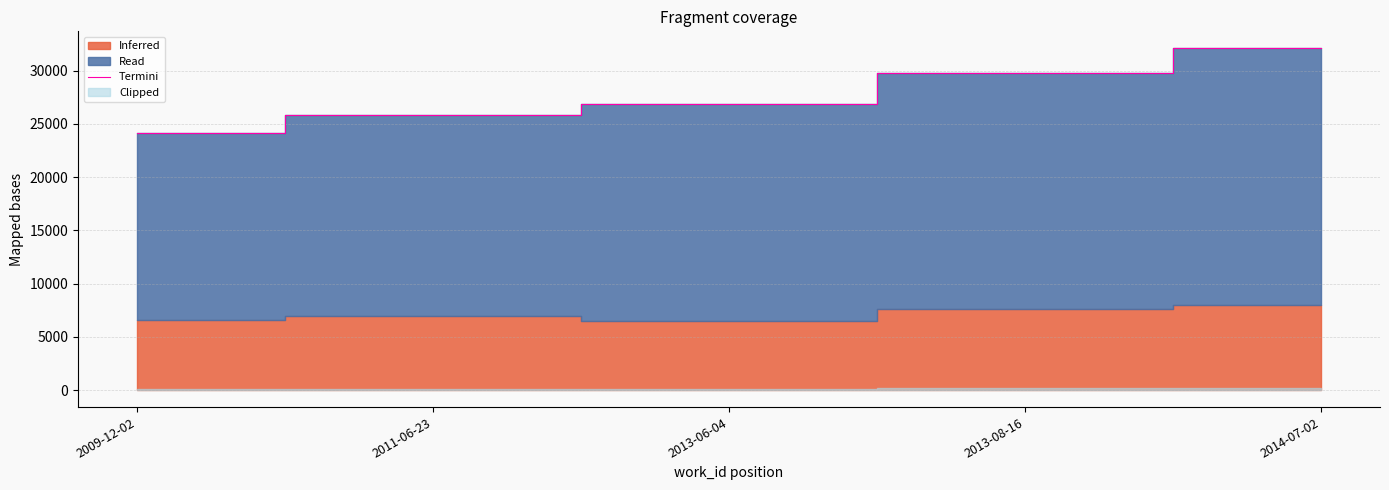

The chart shows a value of 24155 at 2009-12-02. True or false?

True